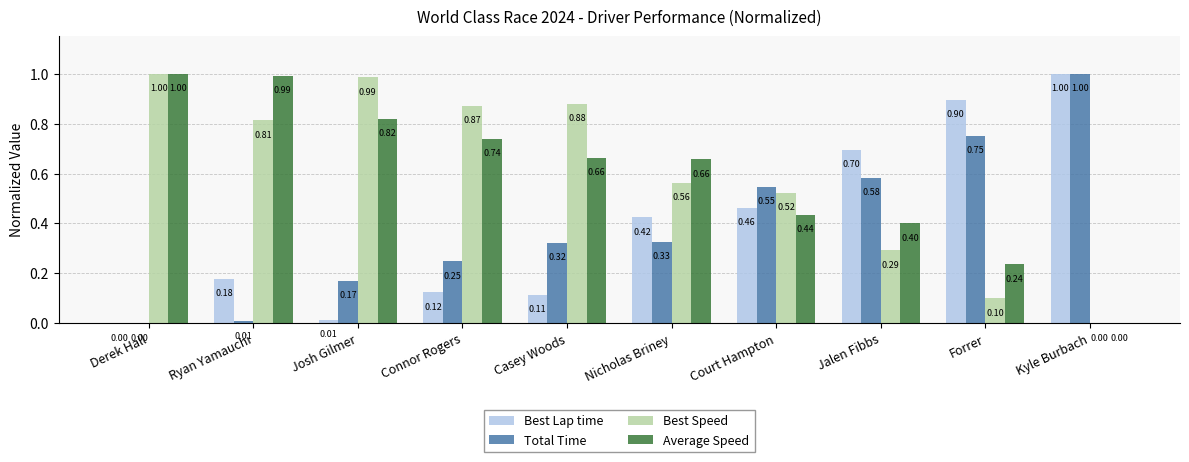

Which series has the largest total across all categories?

Best Speed